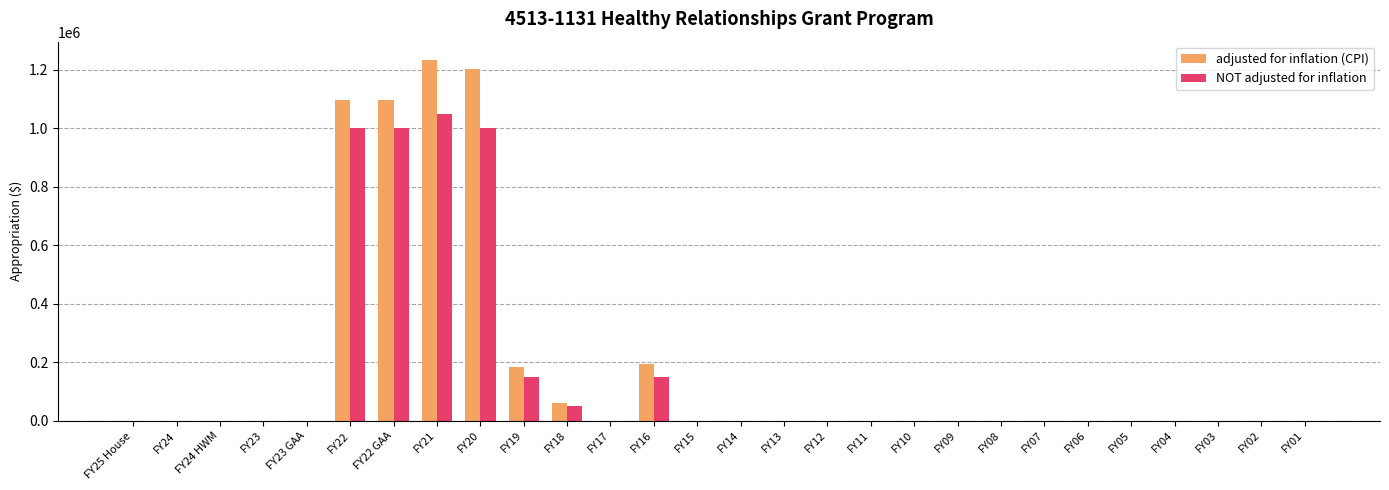

How many groups of bars are there?

28